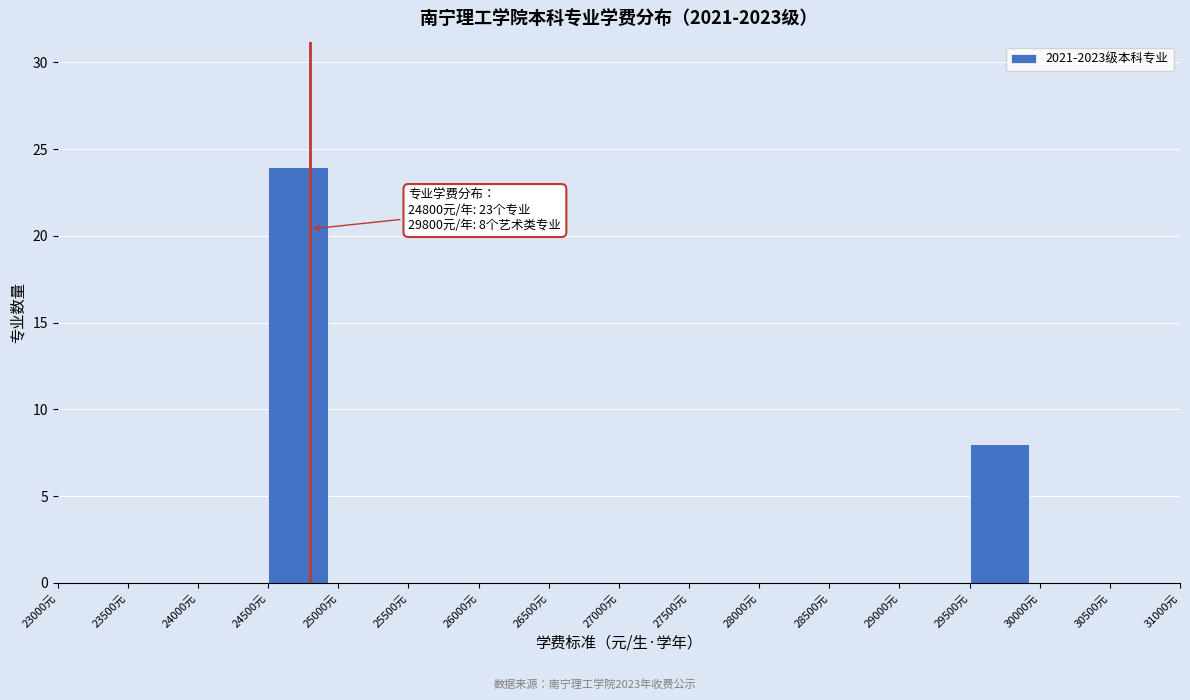

Which range on the x-axis has the tallest bar?

24500 to 25000